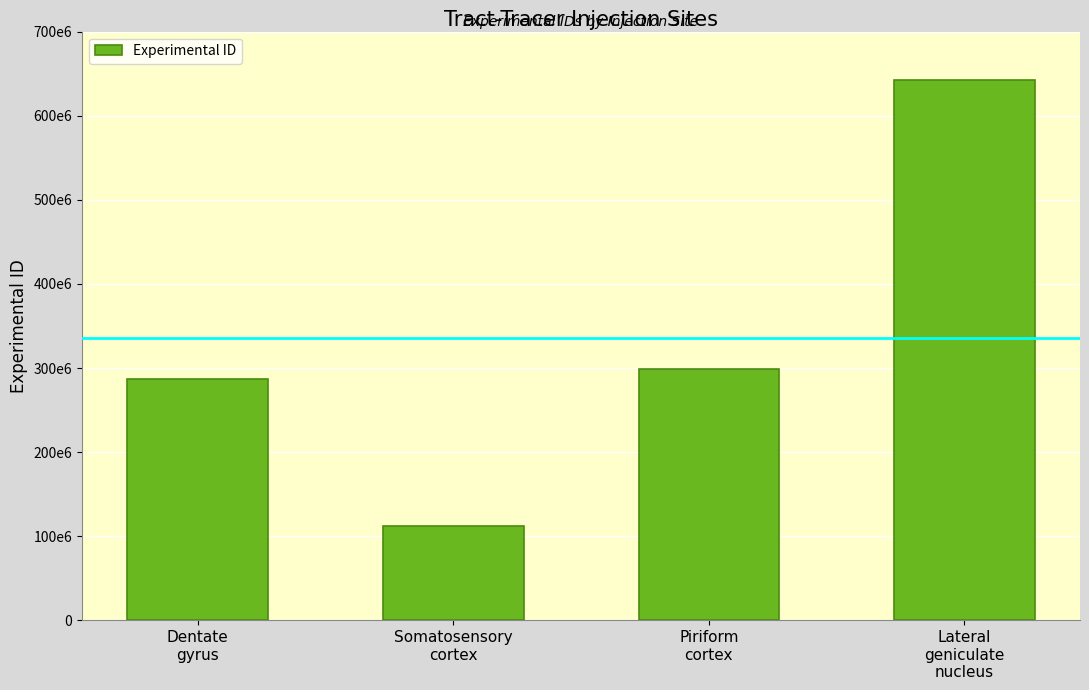

What is the smallest value displayed?

112882565